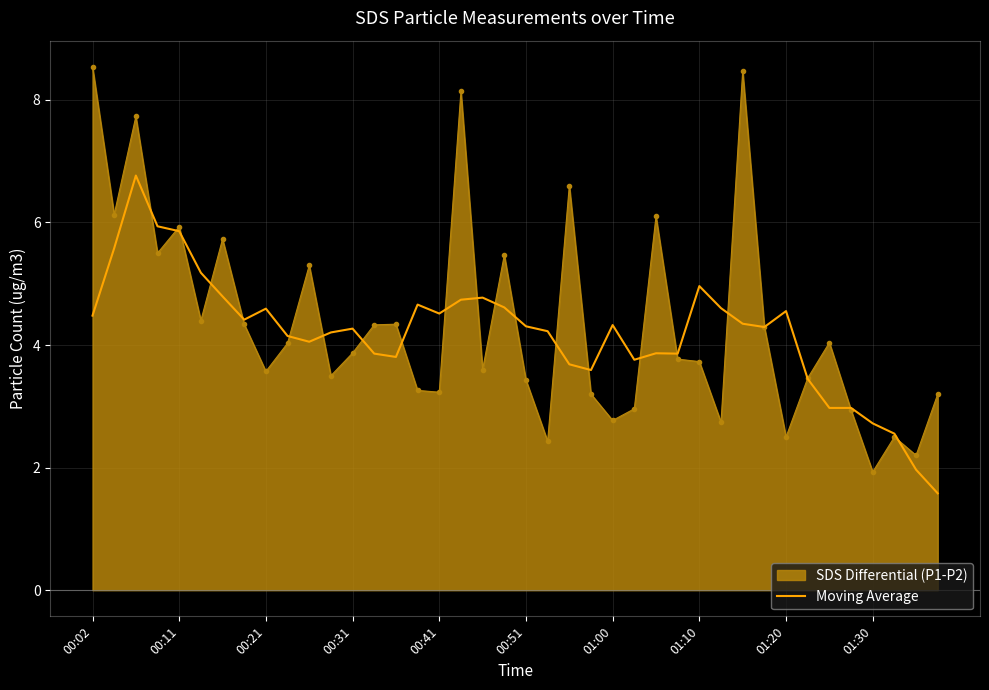

How many categories are shown in the chart?

40